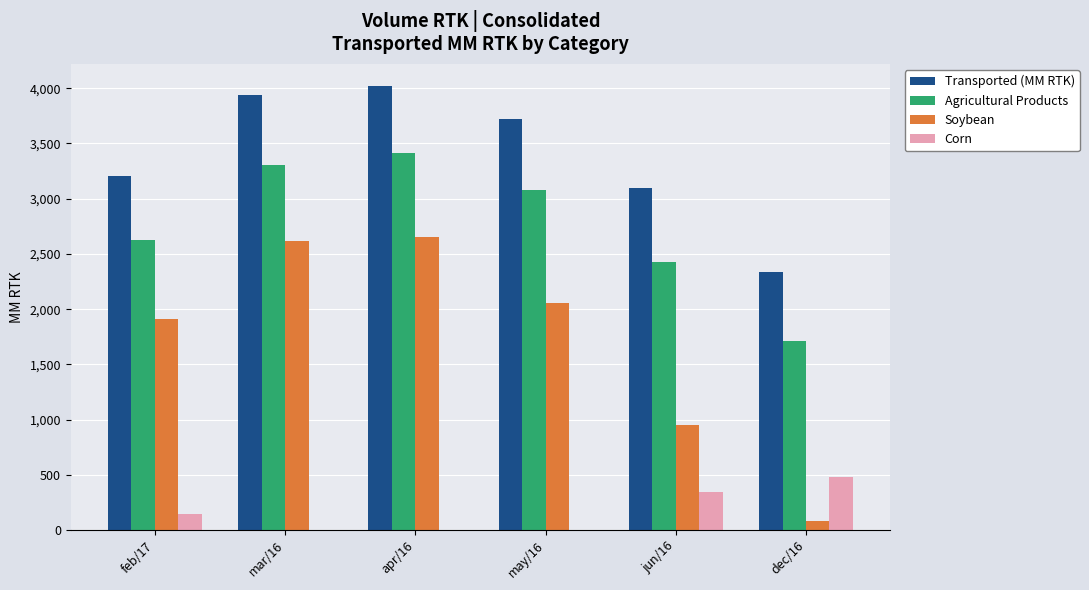

What is the highest value of the Transported (MM RTK) series?

4019.4